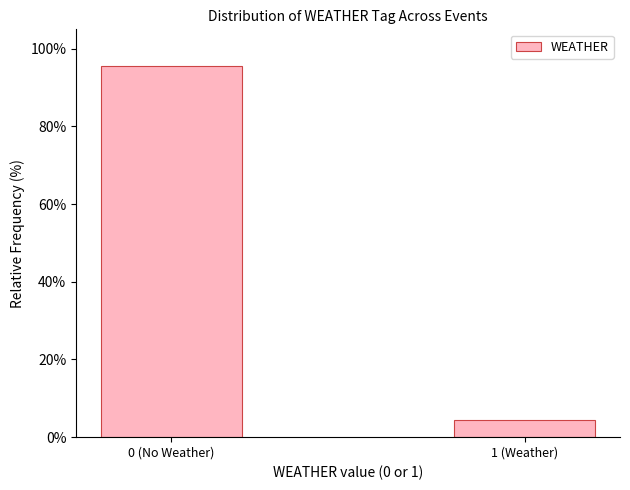

Reading left to right, list all the values displayed in this chart.

95.5	4.5